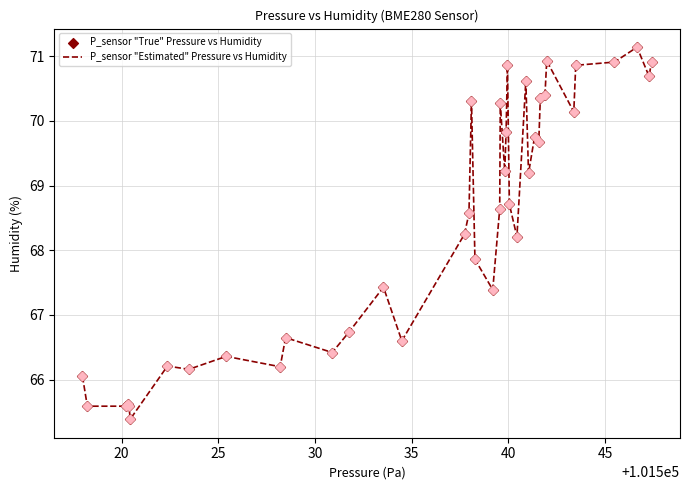

What is the minimum value shown in the chart?

65.4